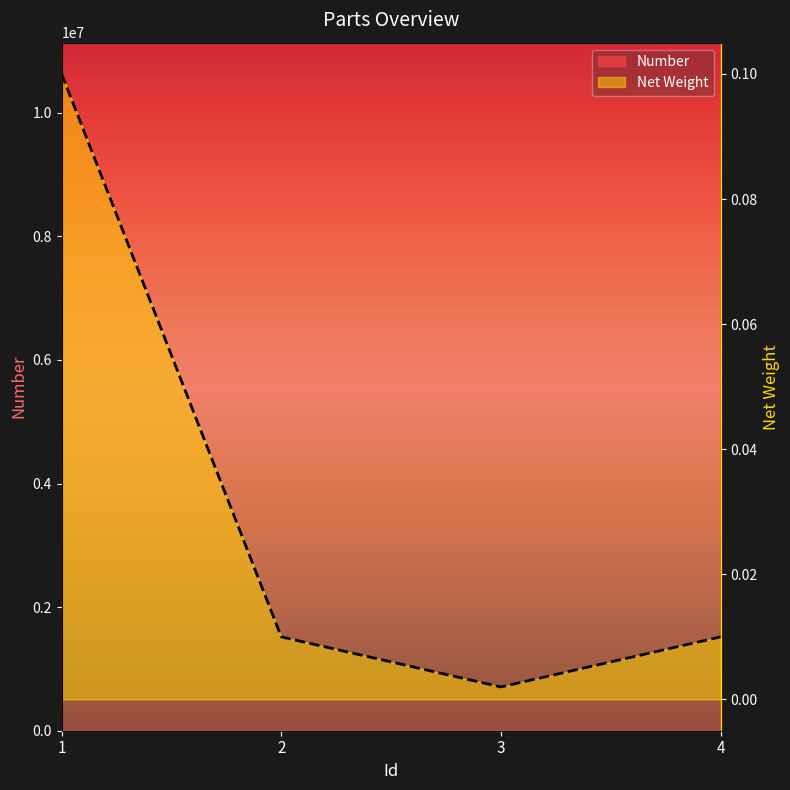

Reading left to right, list all the values displayed in this chart.

Number: 11133937.0	11133936.0	11133935.0	11133927.0
Net Weight: 0.1	0.0	0.0	0.0